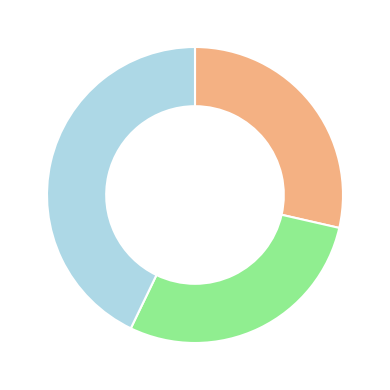

Does any single category account for the majority?

No